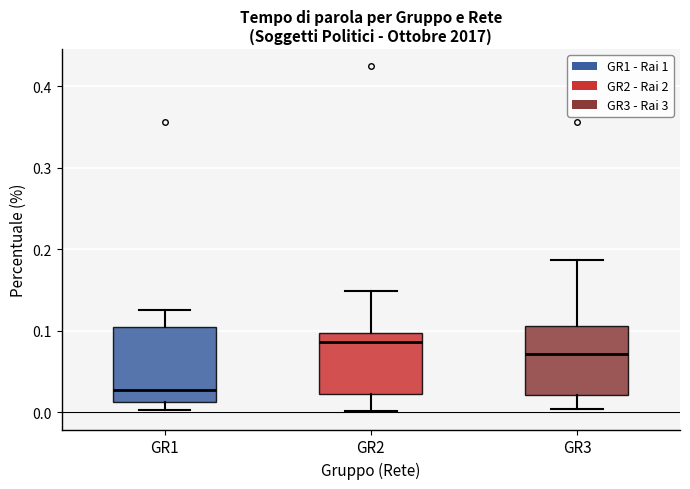

Which box has the highest median line?

GR2